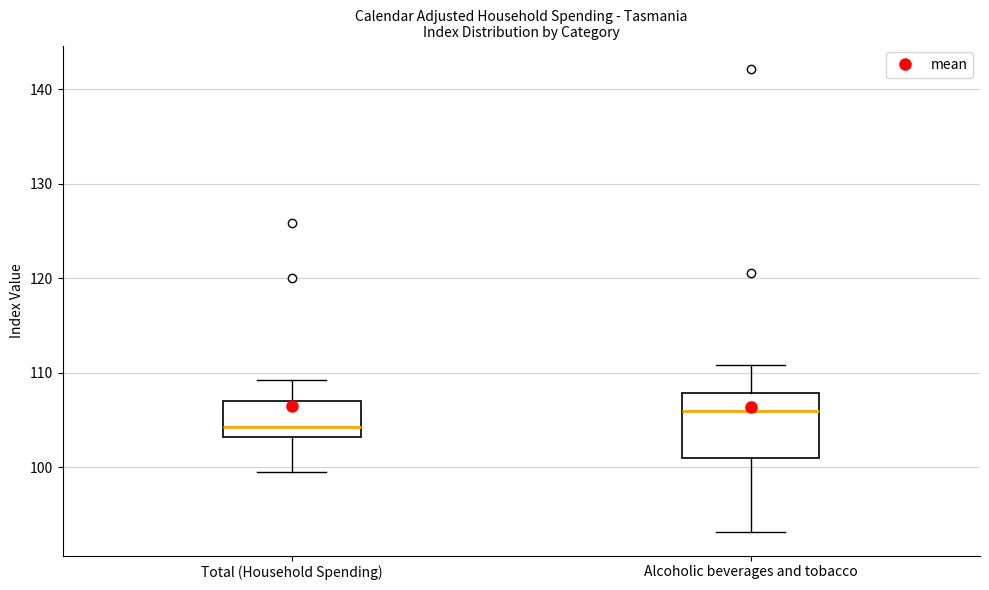

Where does the lower whisker of the box for Alcoholic beverages and tobacco end on the y-axis? The values are not printed on the chart, so give them approximately, as read against the axis.

93